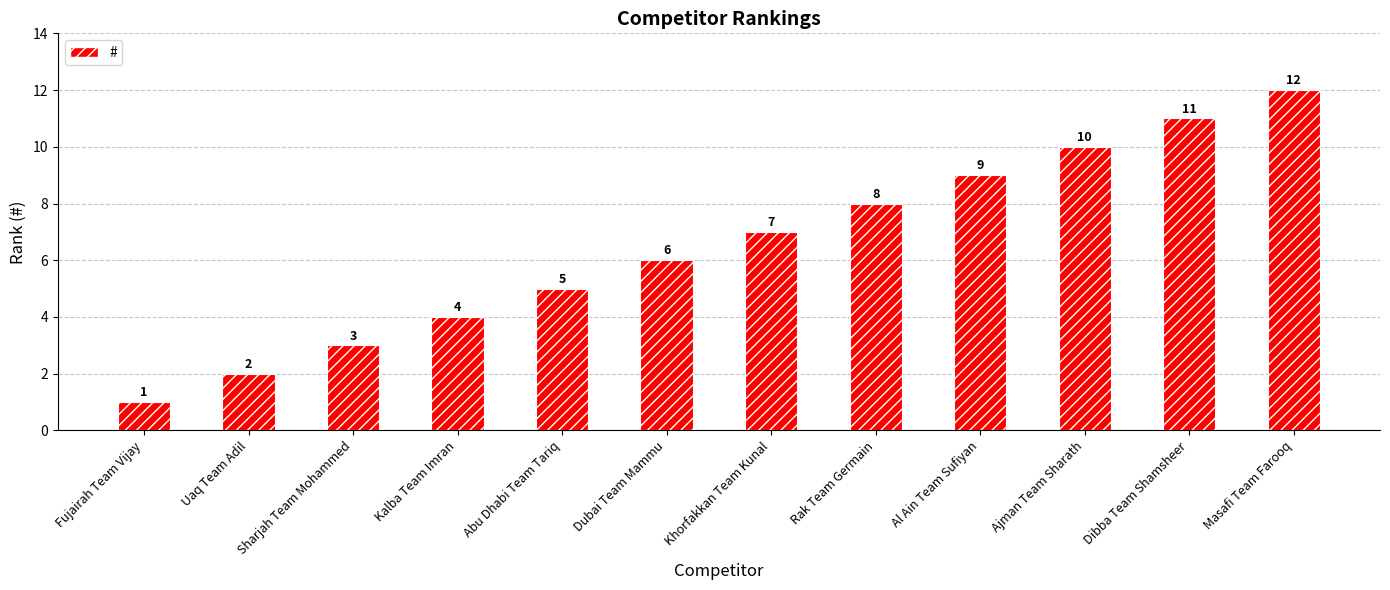

Reading left to right, extract all data points from this chart.

Fujairah Team Vijay=1	Uaq Team Adil=2	Sharjah Team Mohammed=3	Kalba Team Imran=4	Abu Dhabi Team Tariq=5	Dubai Team Mammu=6	Khorfakkan Team Kunal=7	Rak Team Germain=8	Al Ain Team Sufiyan=9	Ajman Team Sharath=10	Dibba Team Shamsheer=11	Masafi Team Farooq=12